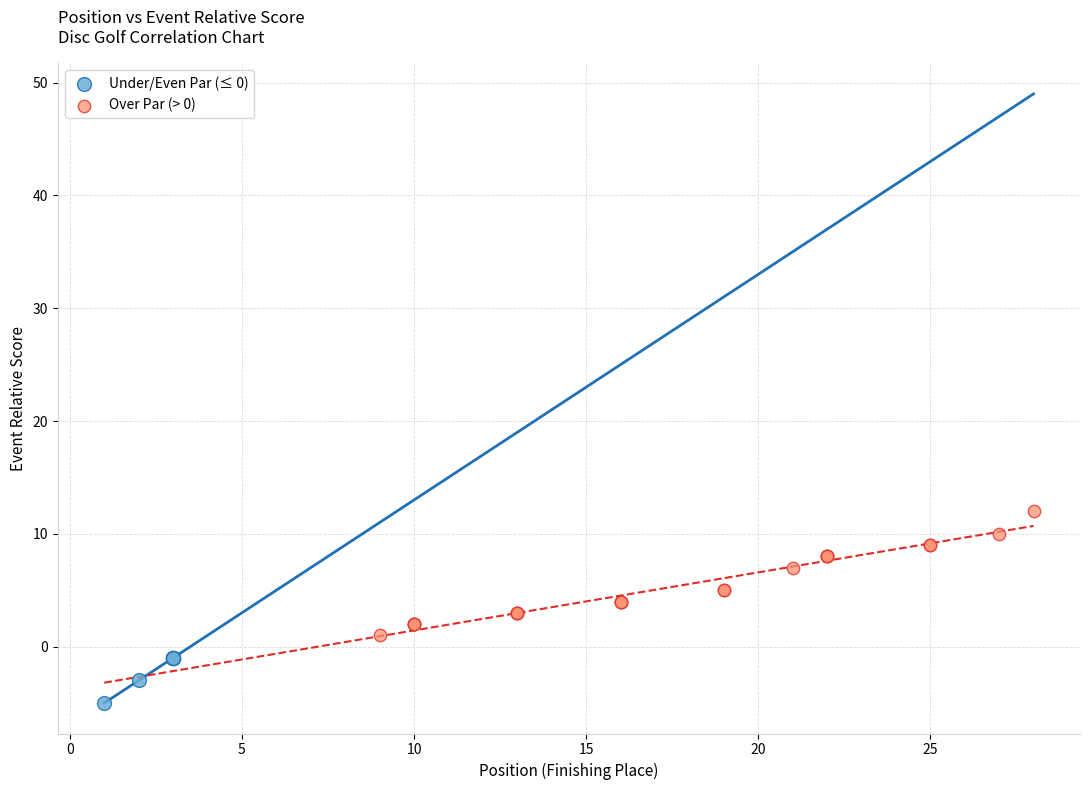

Which series contains the highest Y value?

Over Par (> 0)